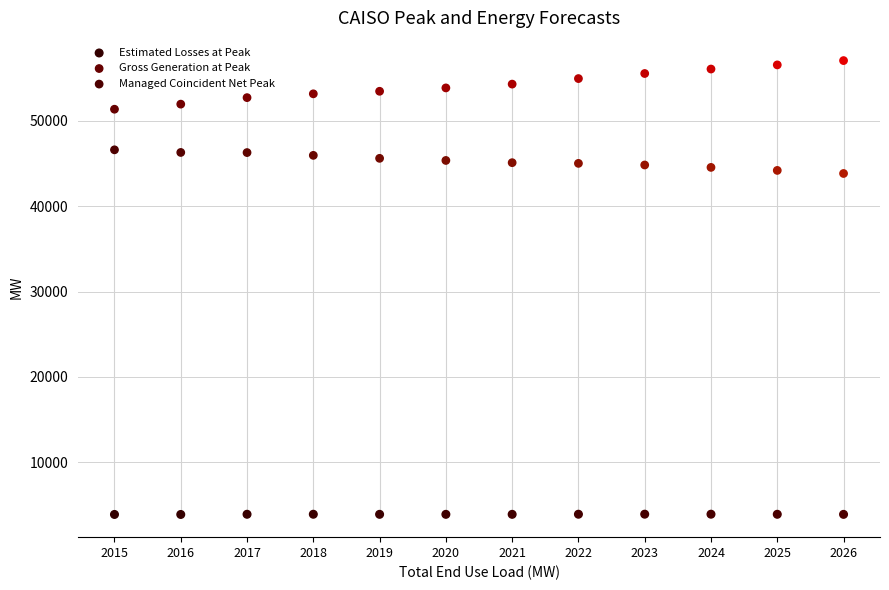

Which series reaches the minimum Y coordinate?

Estimated Losses at Peak